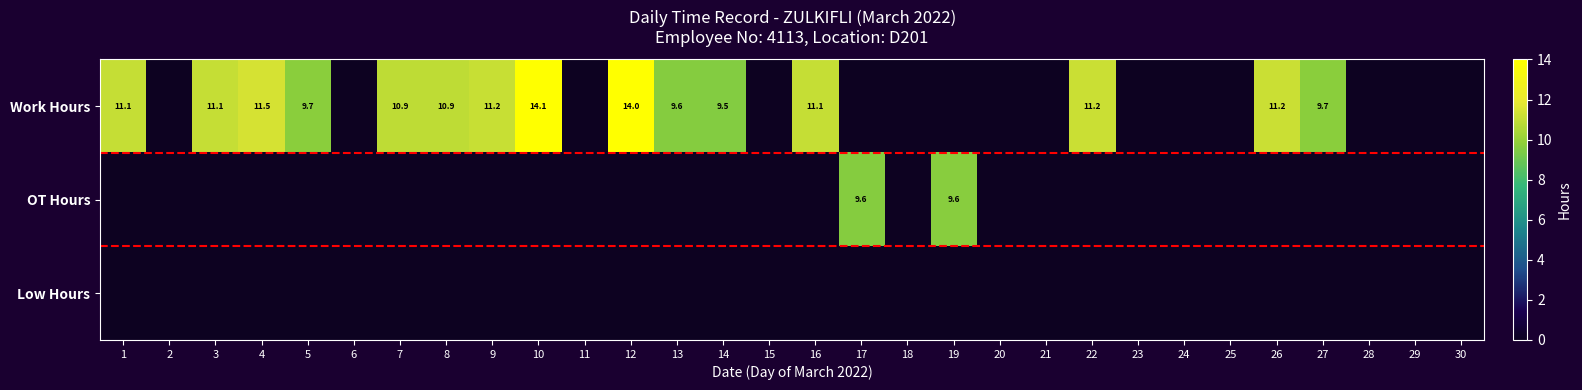

Is it true that Work Hours equals 9.5 at 12?

False